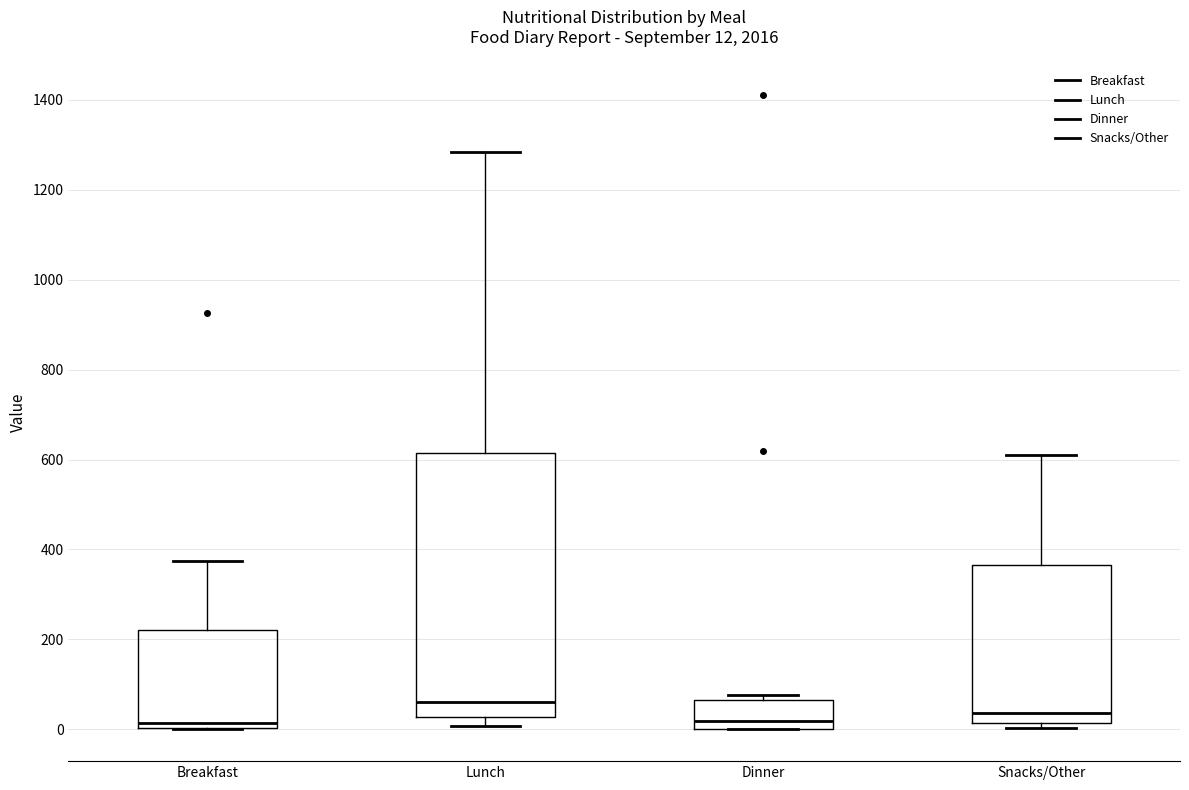

Which box's median line is the highest?

Lunch